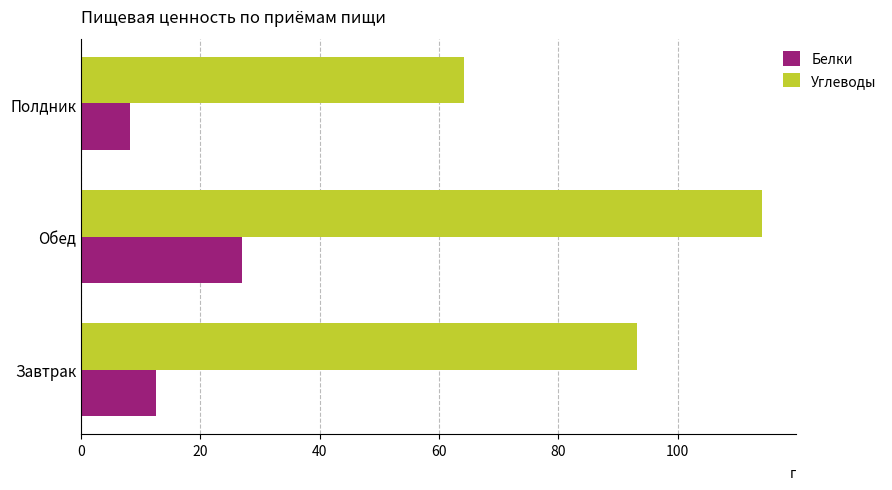

Which series changed the most between Завтрак and Полдник?

Углеводы